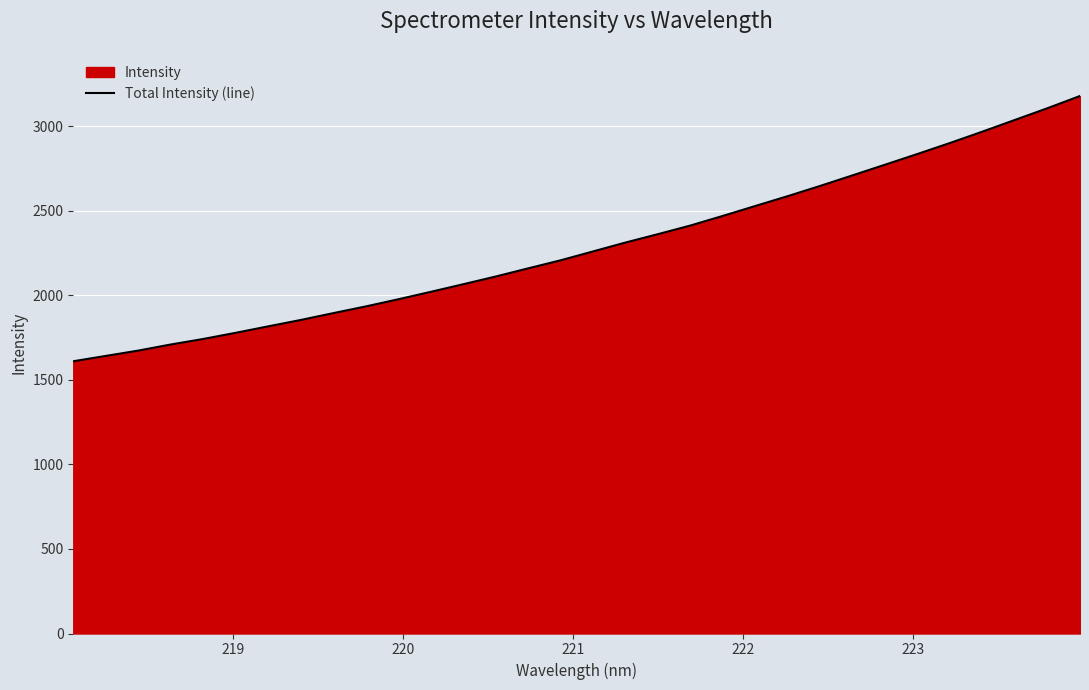

How many lines are shown in the chart?

1